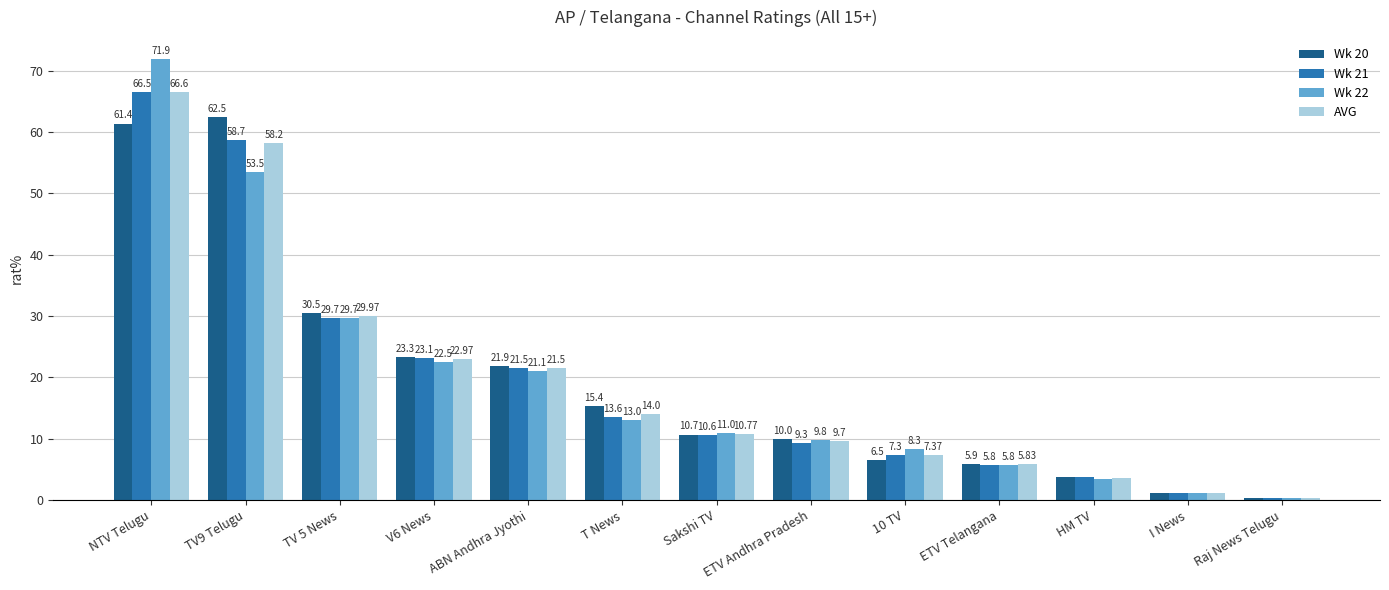

Which category has the lowest value across all series?

Raj News Telugu